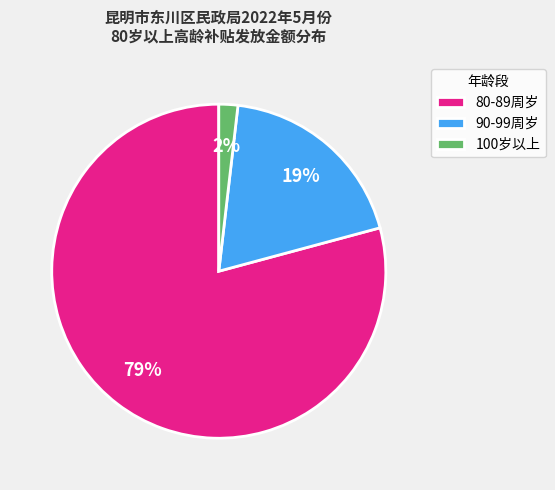

To the nearest percent, what is the difference between the largest and smallest slice percentages?

77%